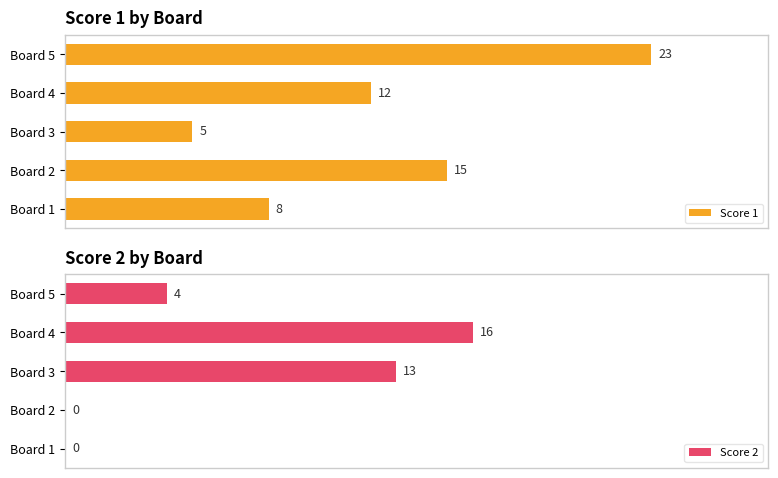

Which category has the highest value in the Score 2 series?

Board 4